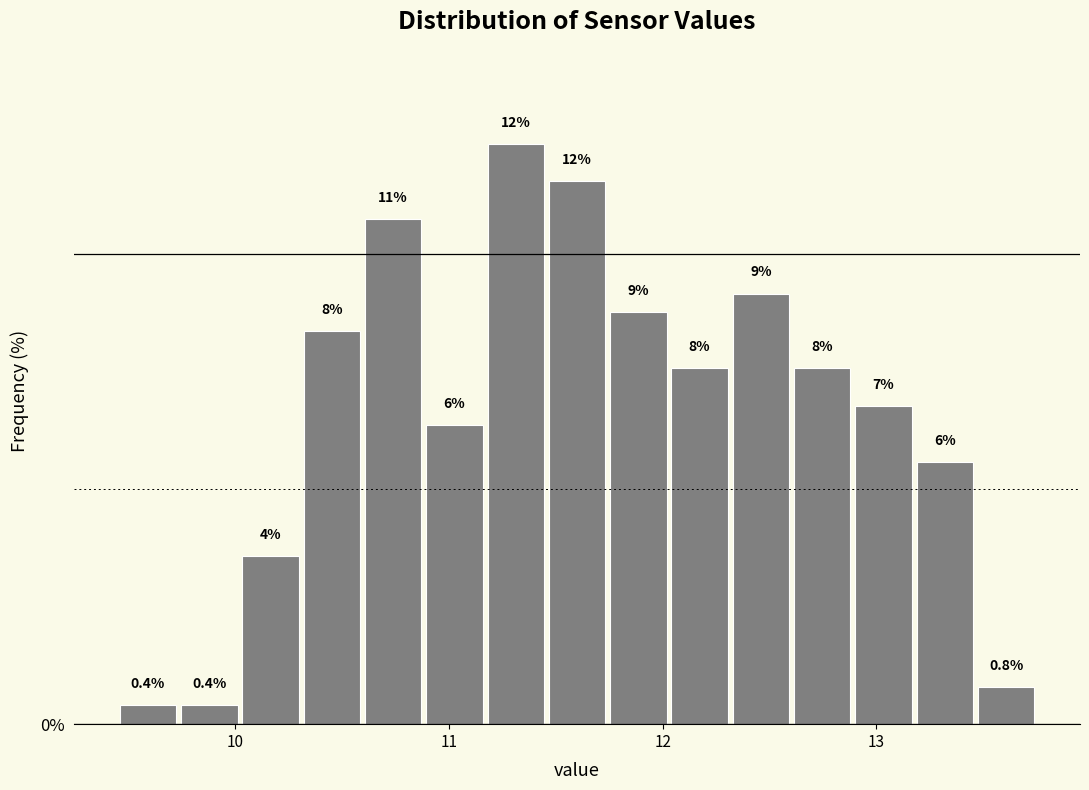

Around what value on the x-axis is the tallest bar? Give the approximate position of its centre, as read against the axis.

11.3